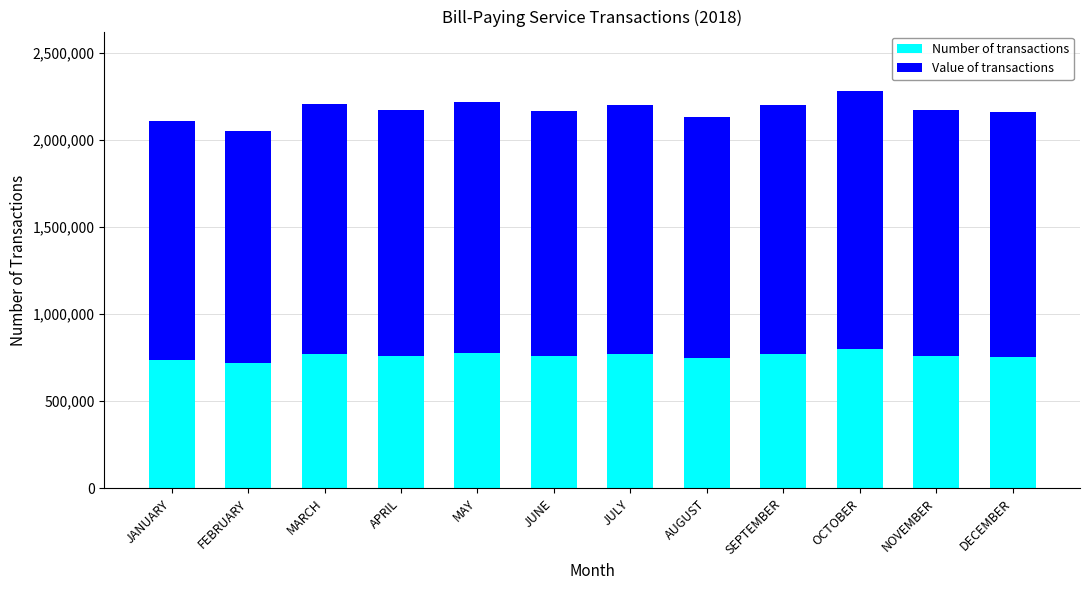

What is the sum of all Number of transactions values?

9117482.5